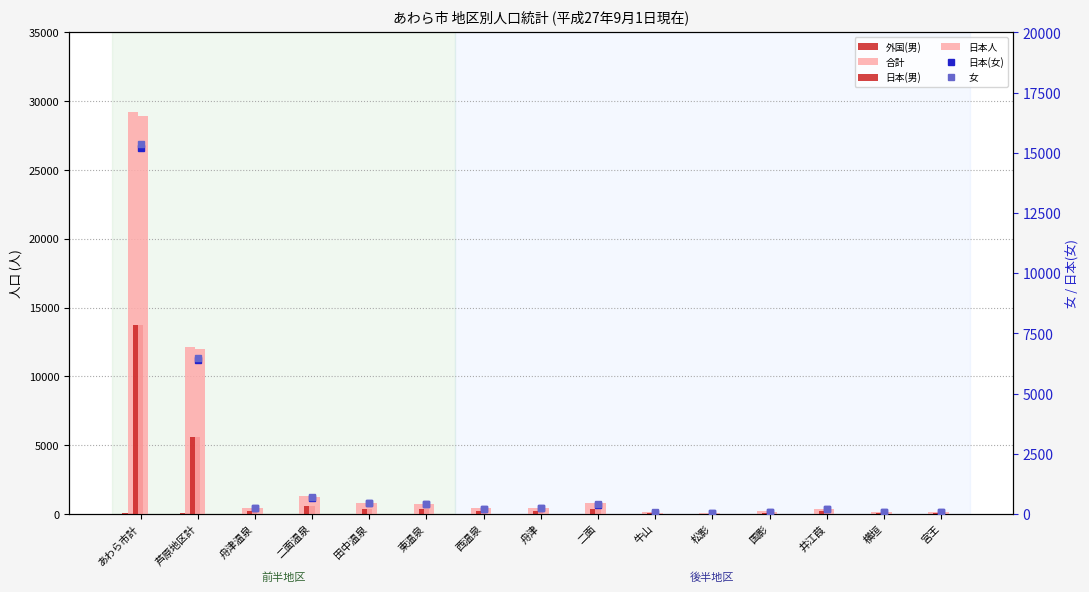

What is the spread (max minus min) of values at 井江葭?

376